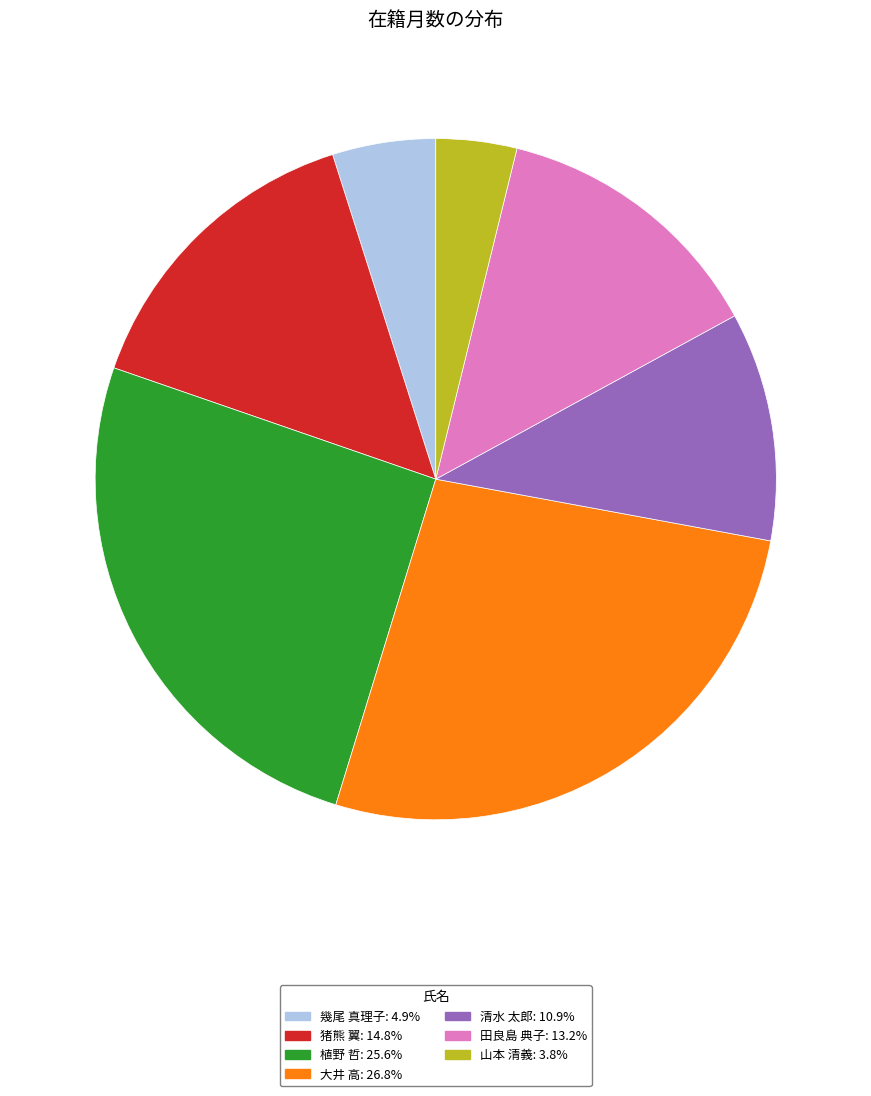

The 大井 高 slice represents 37% of the pie. True or false?

False